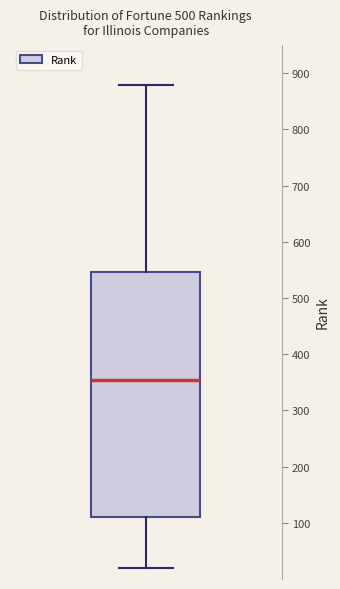

Transcribe this box plot: give where the median line is, the range the box spans, and where the two whiskers end, as read against the y-axis. The values are not printed on the chart, so give them approximately, as read against the axis.

median 350, box 110 to 550, whiskers 20 to 880